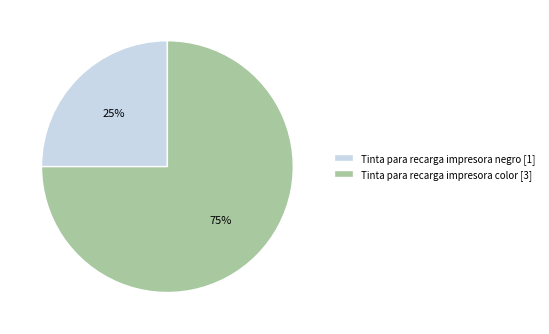

To the nearest percent, what is the difference between the largest and smallest slice percentages?

50%